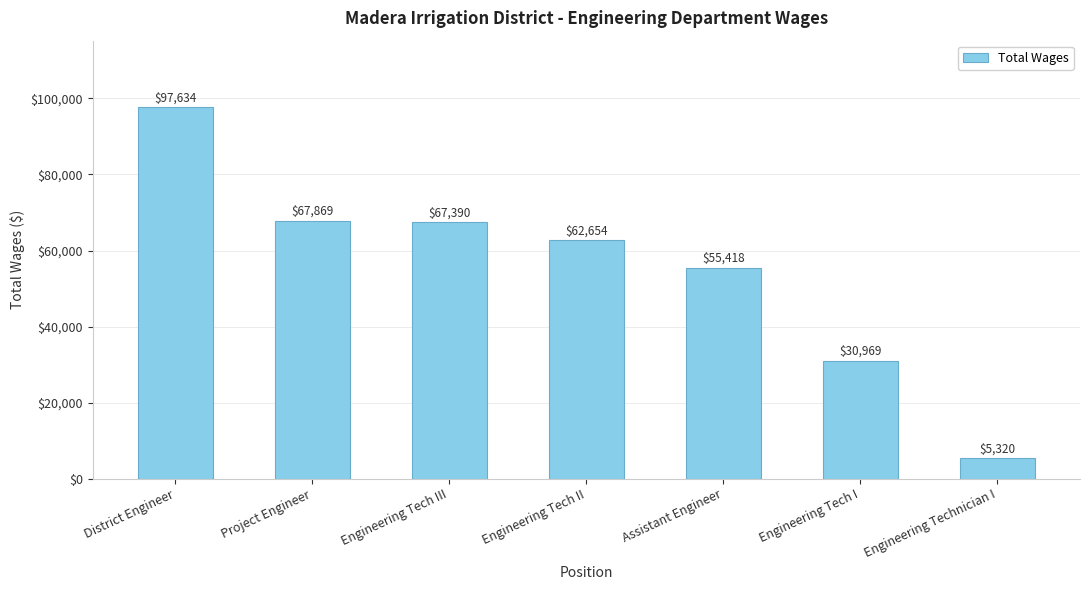

What is the label of the 1st bar from the right?

Engineering Technician I